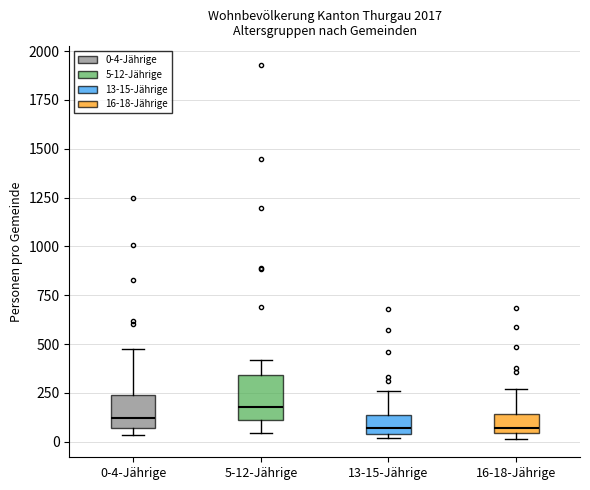

Where does the median line of the box for 0-4-Jährige sit on the y-axis? The values are not printed on the chart, so give them approximately, as read against the axis.

100